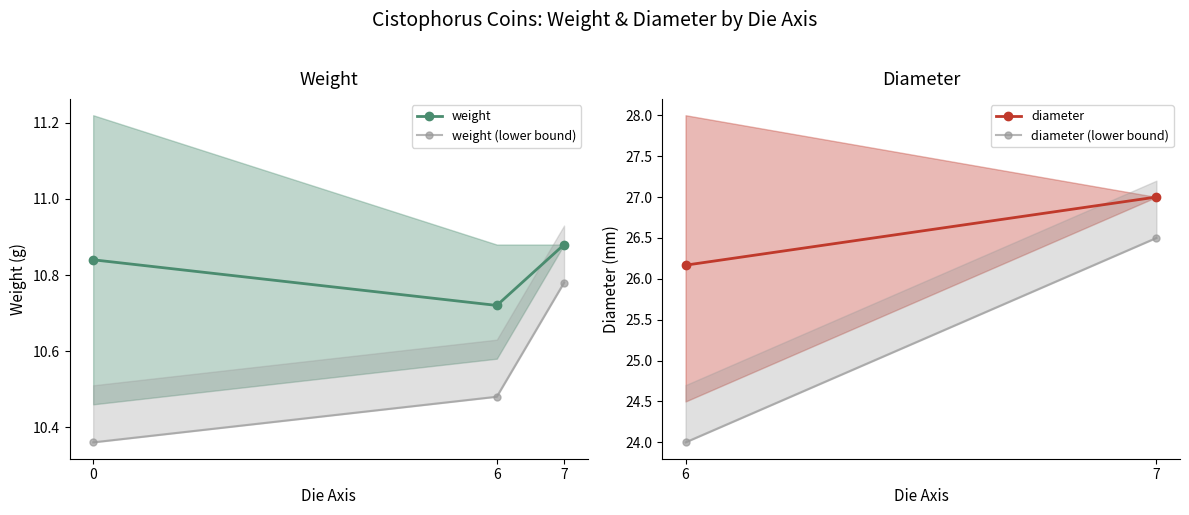

Rank the categories by weight value from lowest to highest.

6, 0, 7